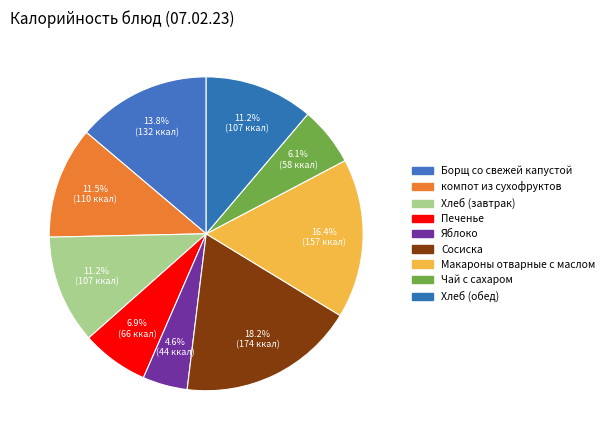

Which slice is the largest?

Сосиска